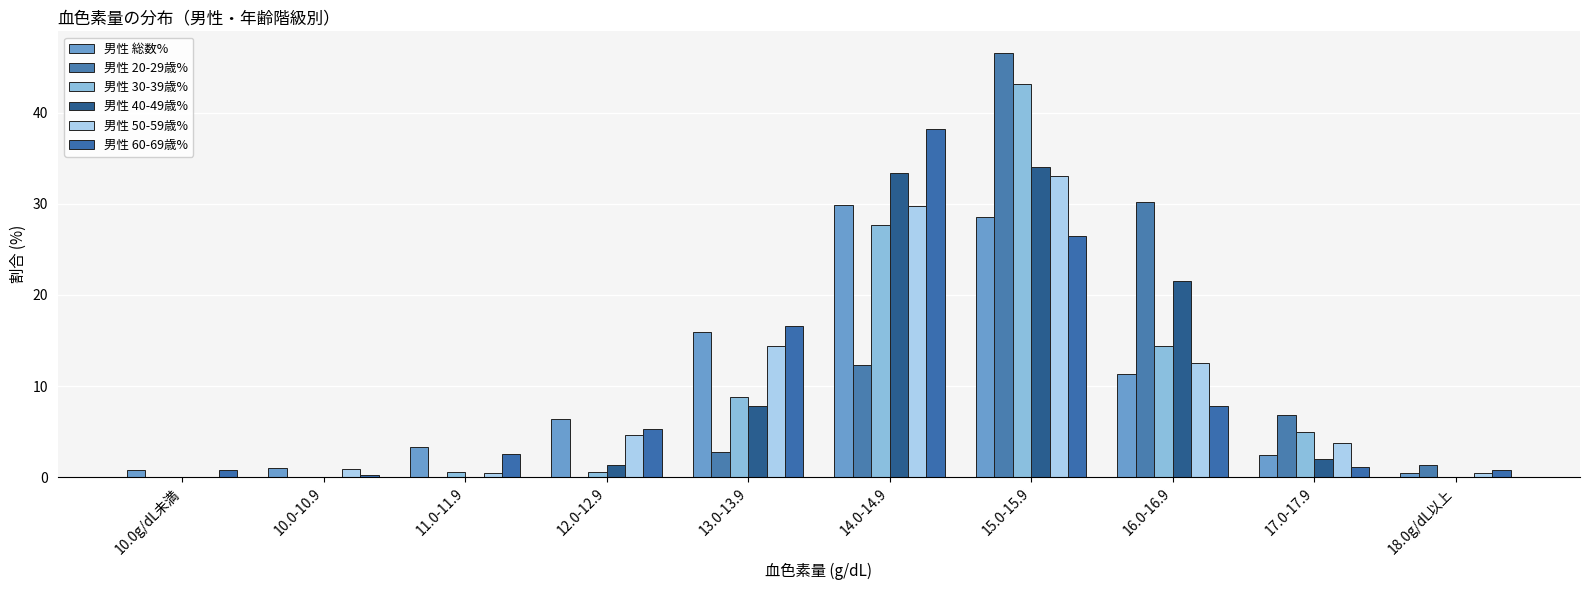

What is the difference between the maximum and minimum values in the 男性 60-69歳% series?

37.9